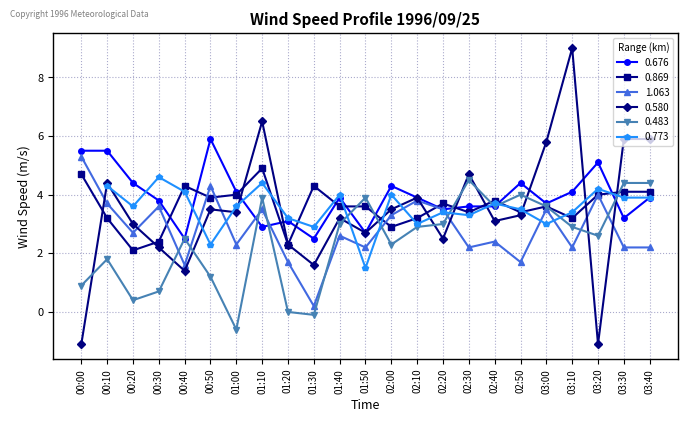

At how many categories does at least one series exceed 6?

2